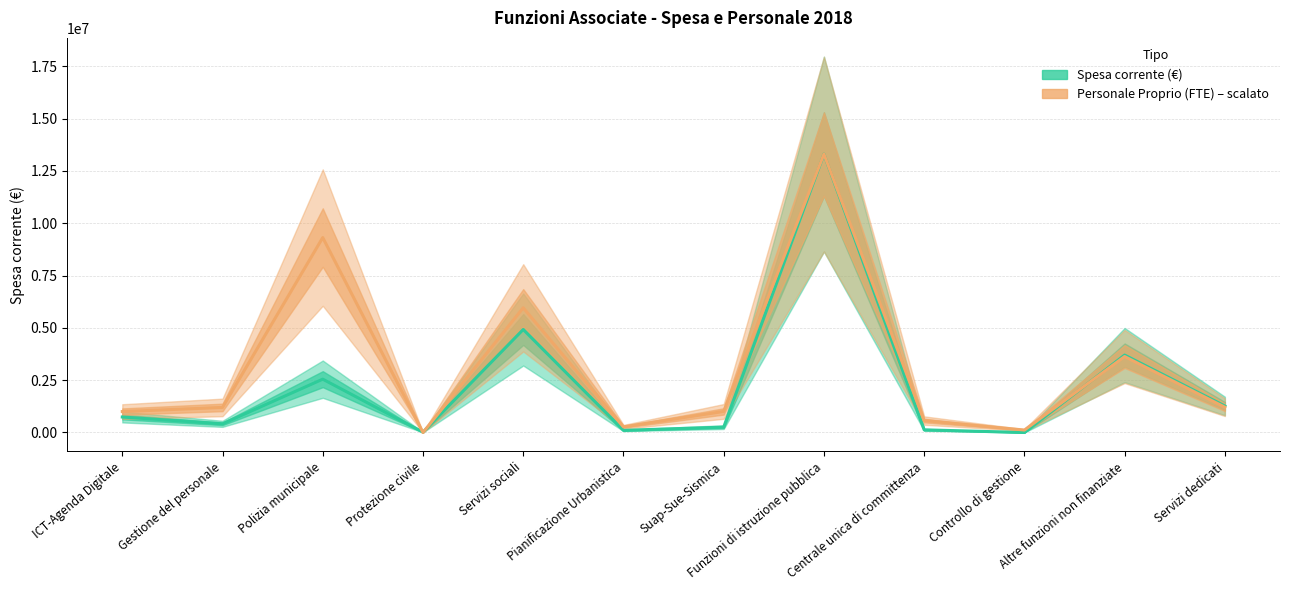

Is this an area chart (filled region under the line)?

No